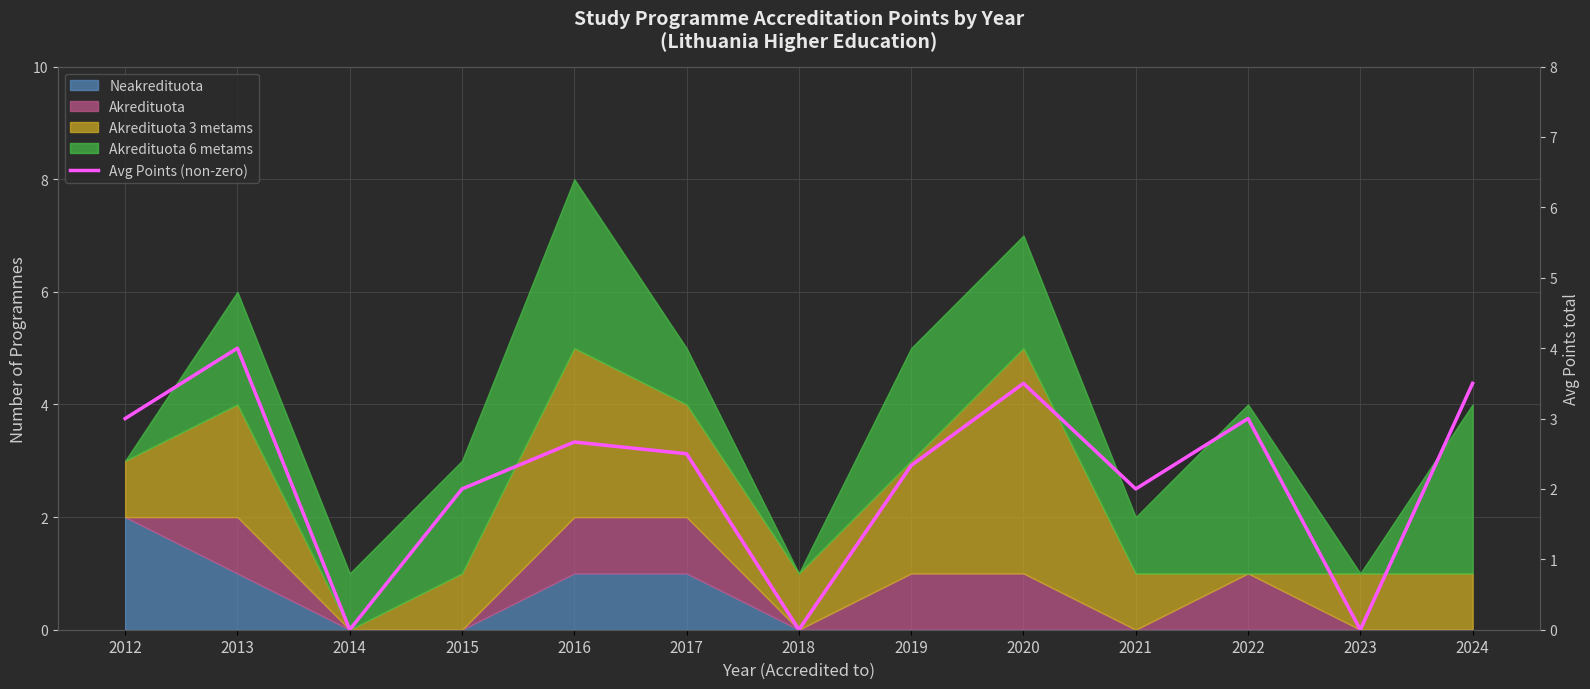

Which category has the highest value across all series?

2013